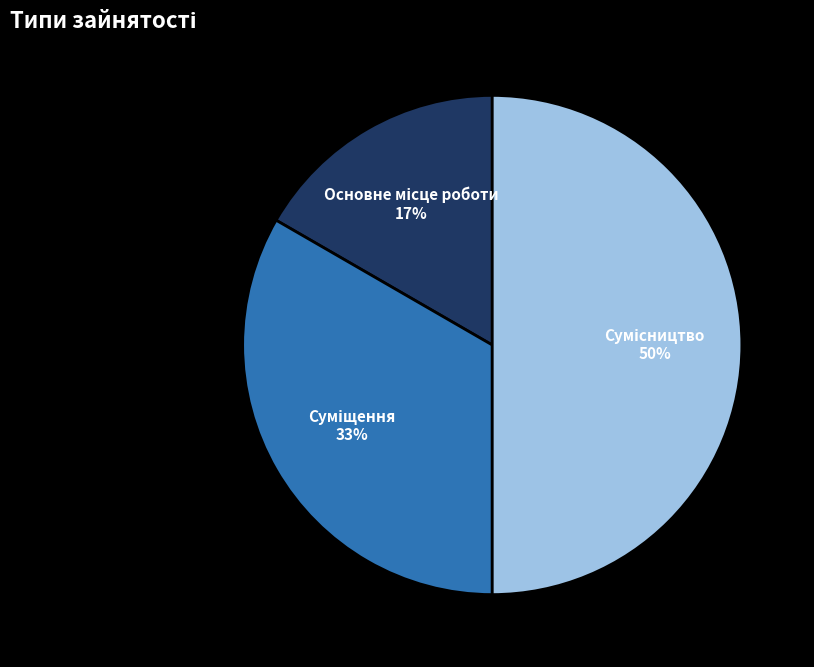

Count the number of slices in the pie.

3